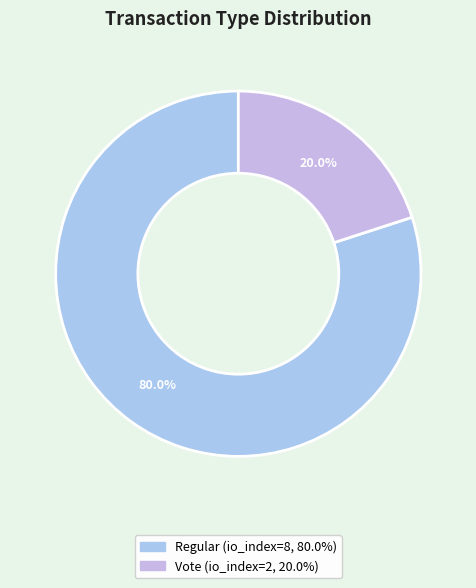

Count the number of slices in the pie.

2